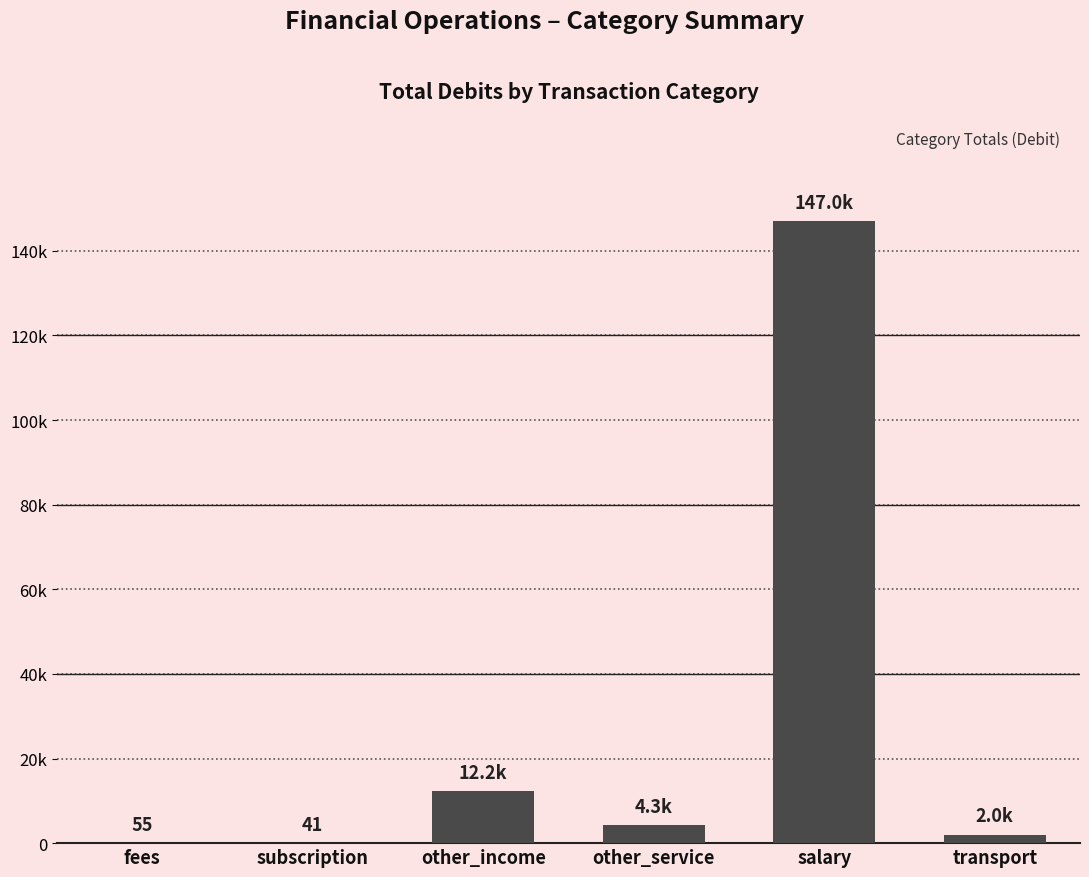

Approximately how many times larger is the value at salary compared to other_income?

12.0